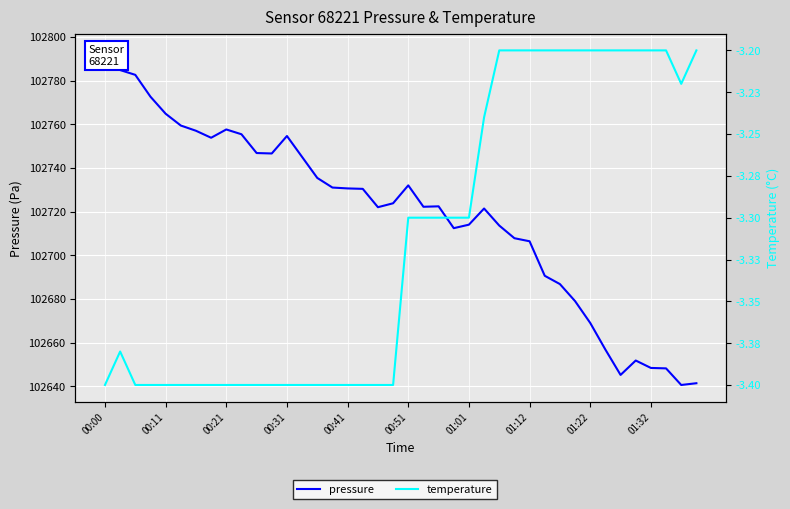

The temperature series shows -3.4 at 11. True or false?

True